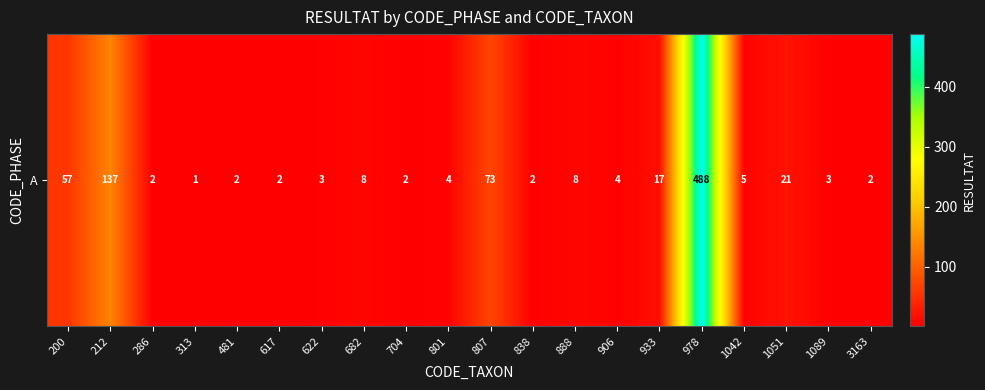

What is the minimum value shown in the chart?

1